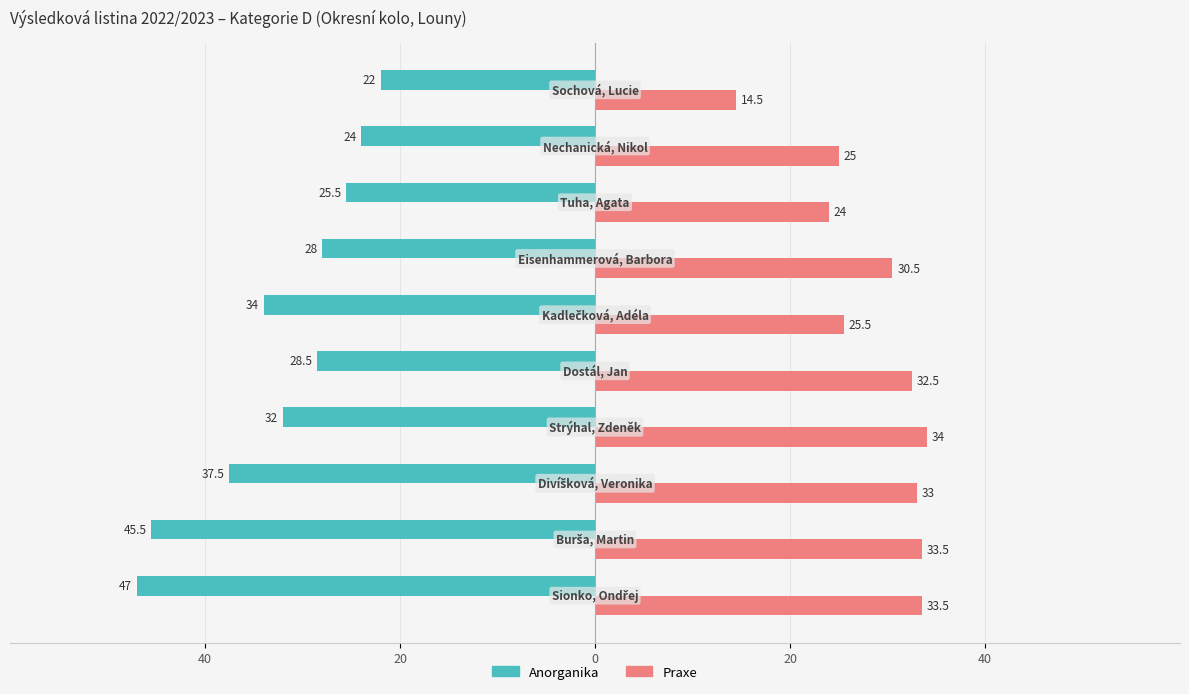

What are all the series names shown in the legend?

Anorganika, Praxe